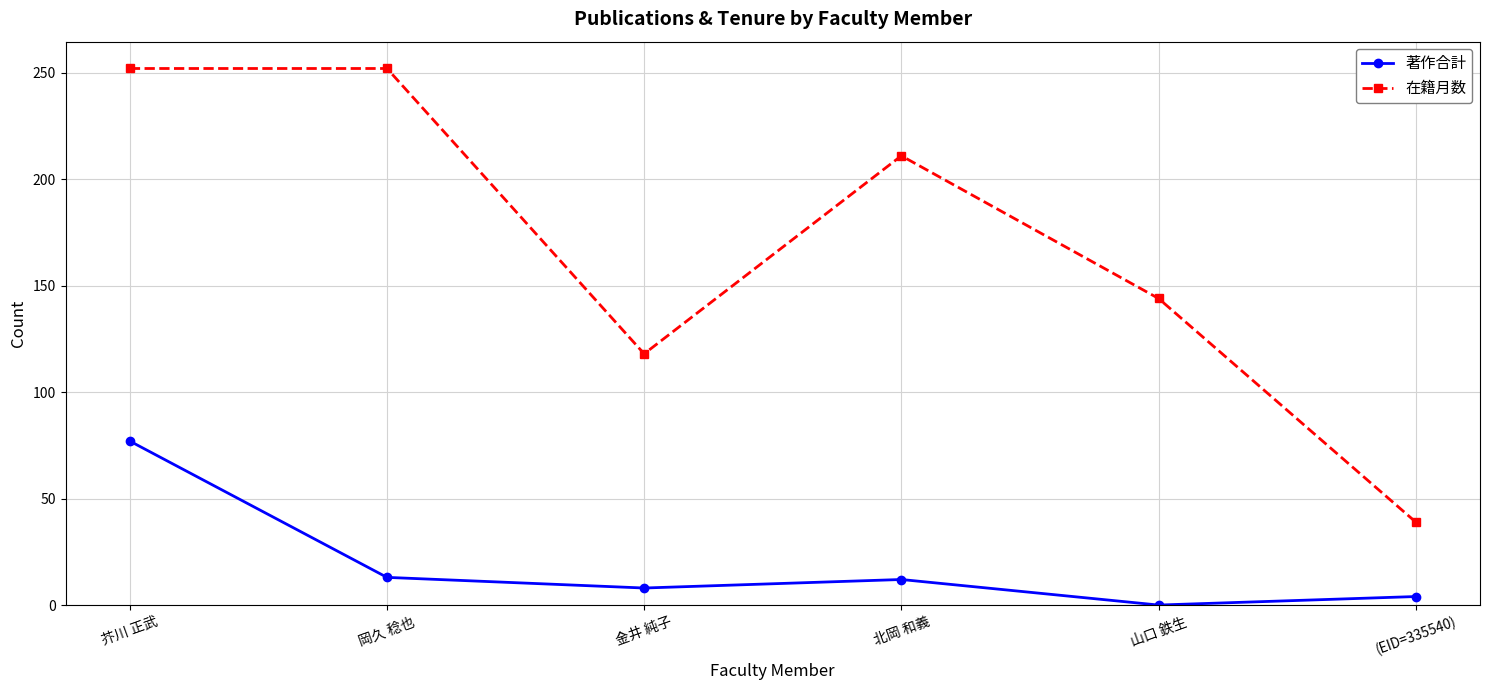

Where is the first local minimum for 在籍月数?

金井 純子